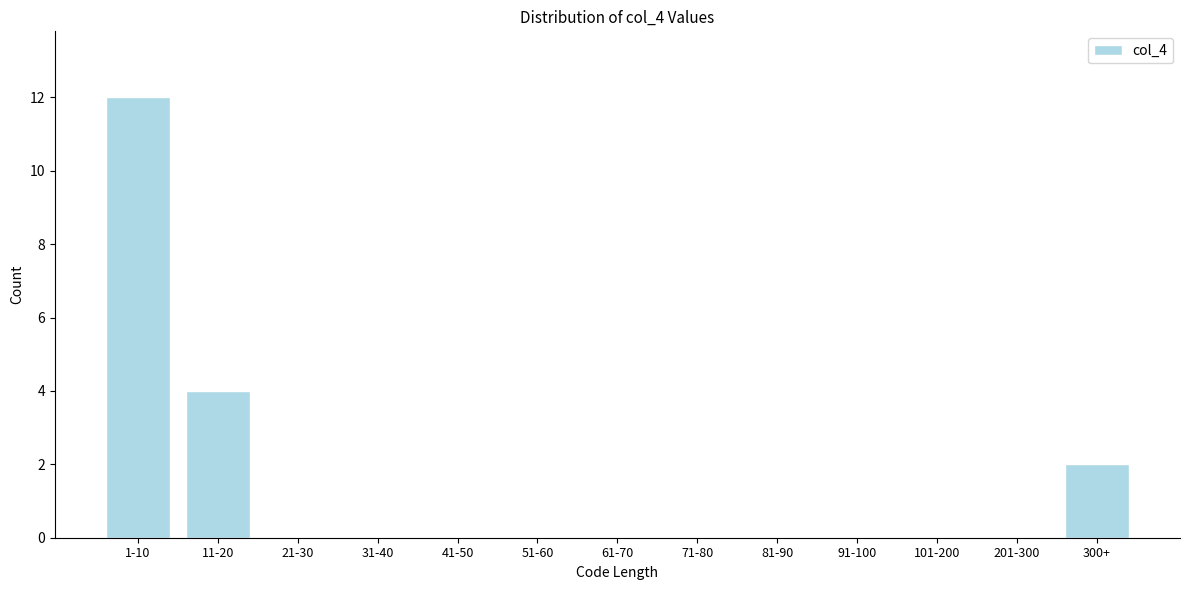

Reading right to left, list all the values displayed in this chart.

300+=2	201-300=0	101-200=0	91-100=0	81-90=0	71-80=0	61-70=0	51-60=0	41-50=0	31-40=0	21-30=0	11-20=4	1-10=12